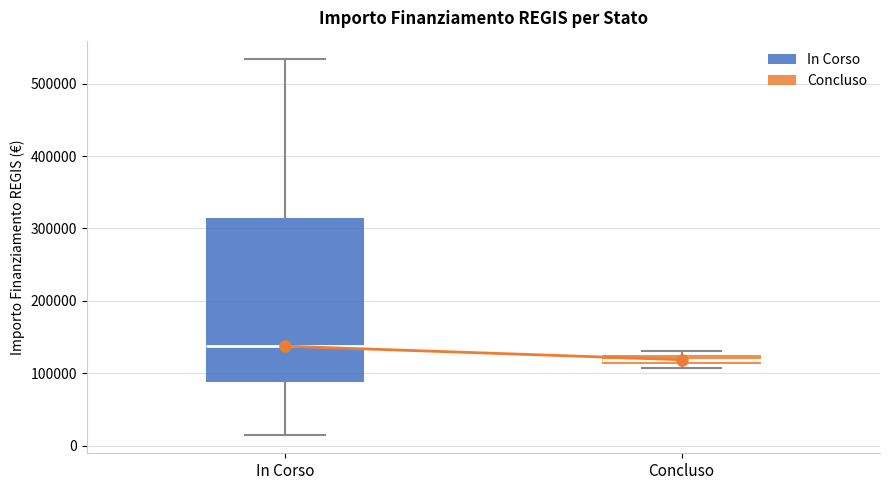

Where is the lower edge of the box for Concluso on the y-axis? The values are not printed on the chart, so give them approximately, as read against the axis.

110000